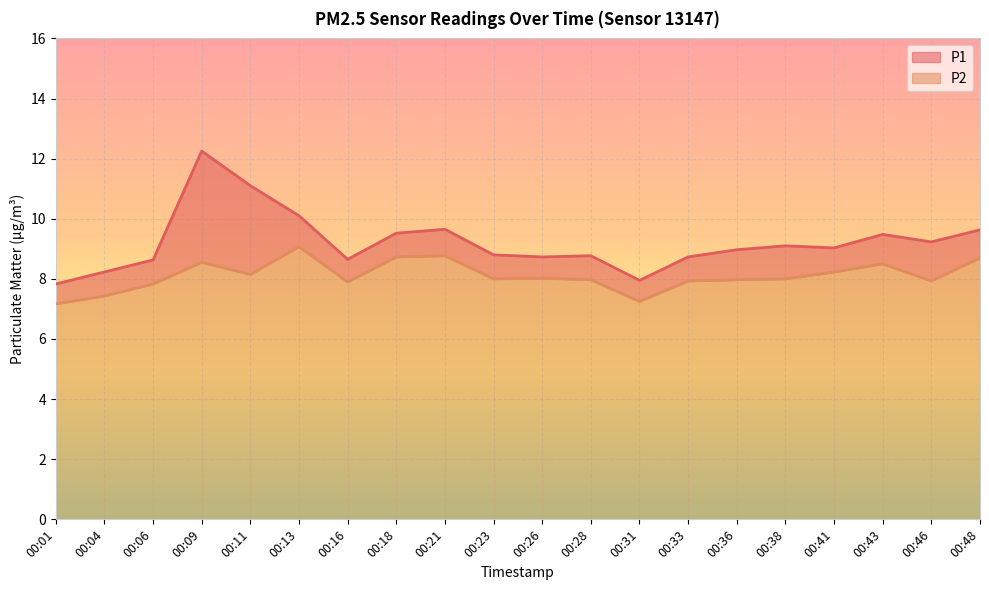

What is the difference between the maximum and minimum values in the P1 series?

4.4